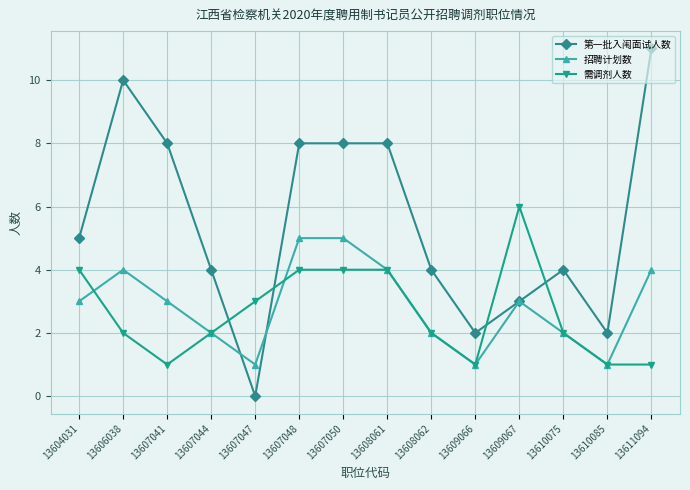

What are all the series names shown in the legend?

第一批入闱面试人数, 招聘计划数, 需调剂人数